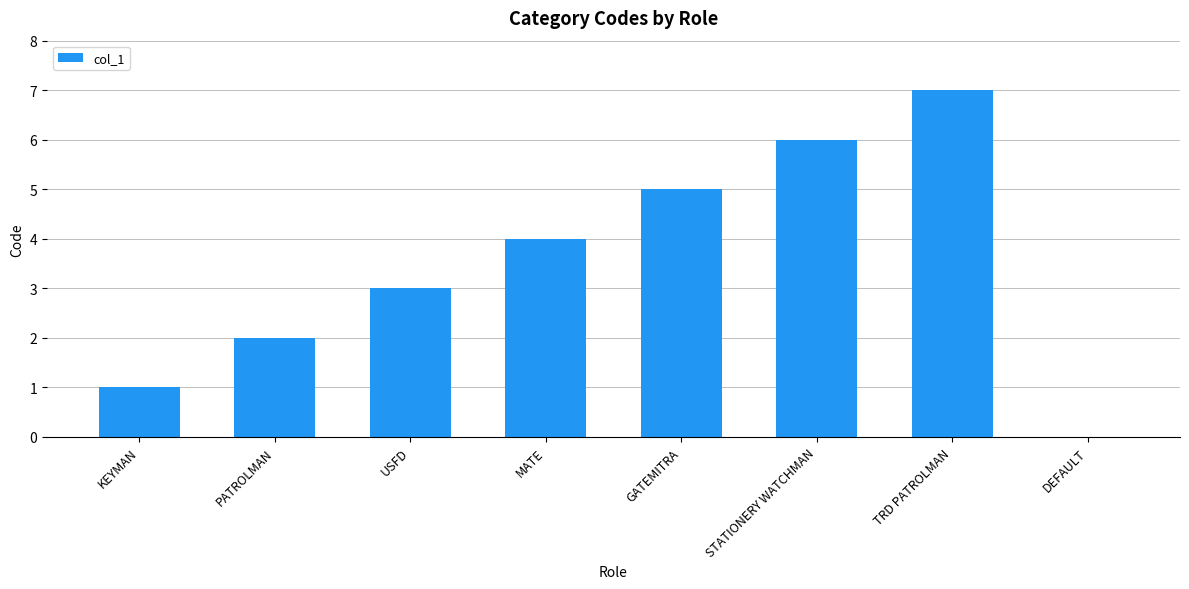

Read the value at GATEMITRA.

5